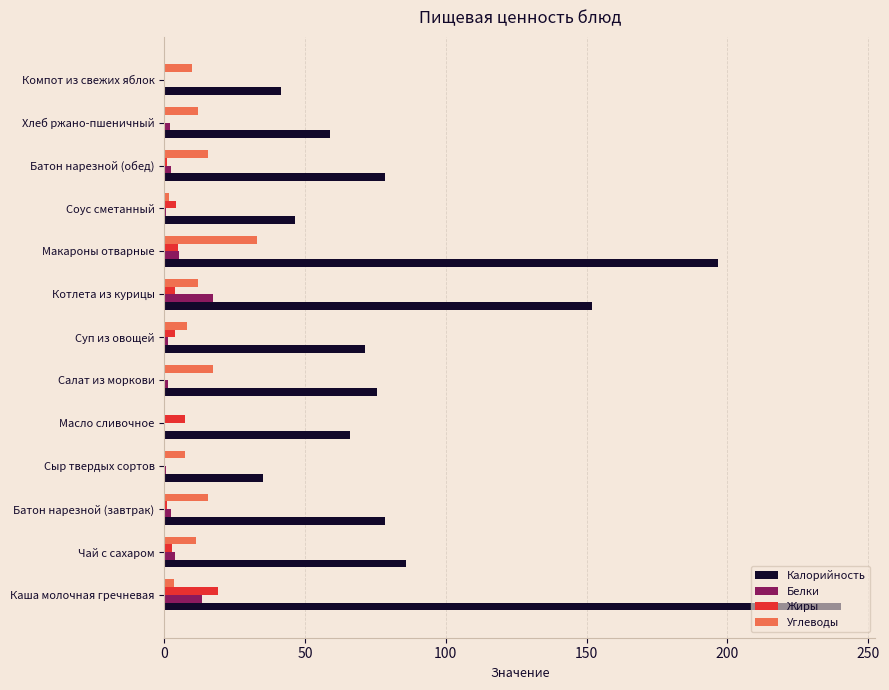

What is the highest value of the Калорийность series?

240.5